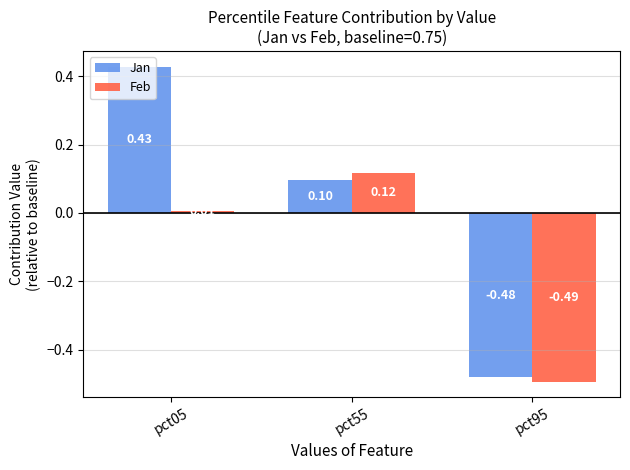

Which series has the widest spread of values?

Jan